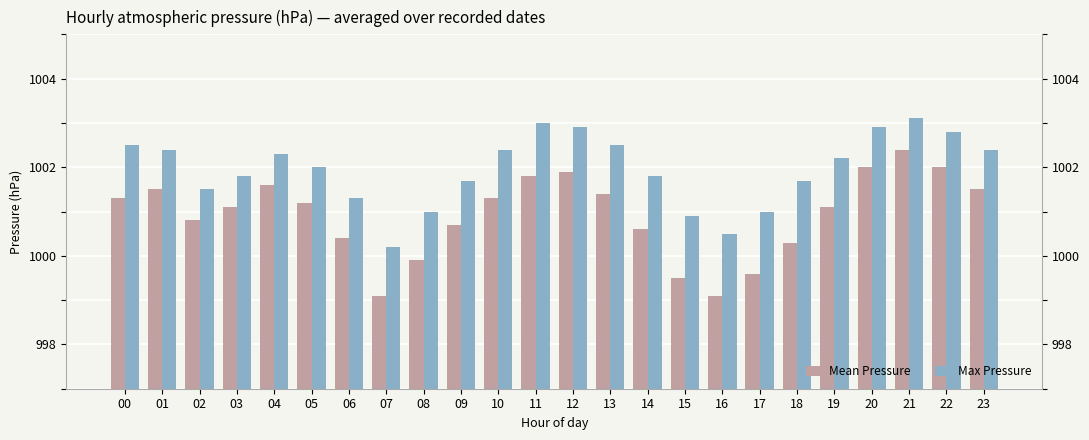

What is the sum of the Max Pressure values at 22 and 06?

2004.1